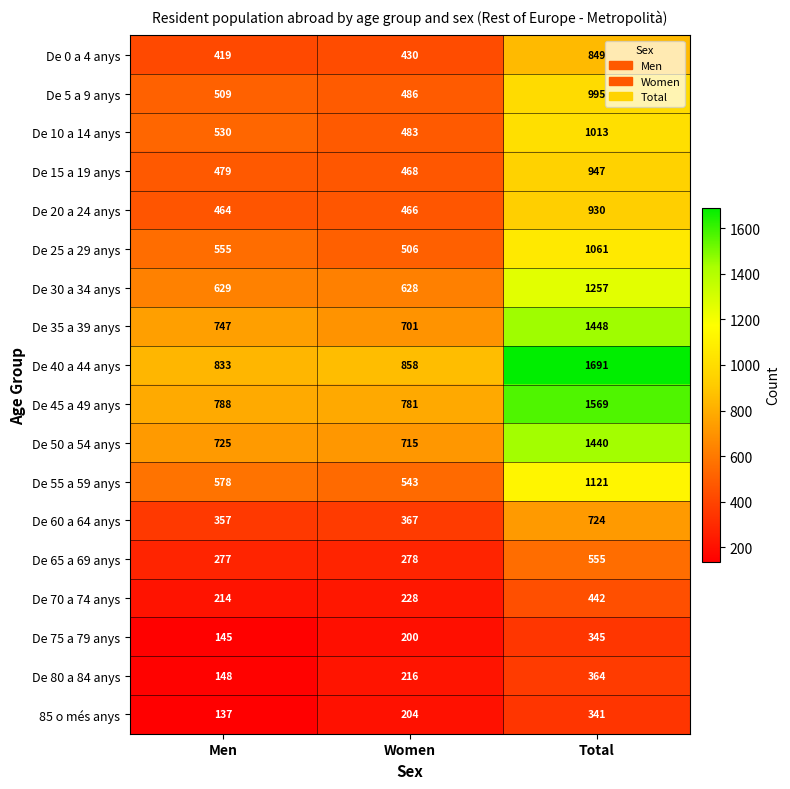

True or false: 85 o més anys has a value of 204 at Women.

True